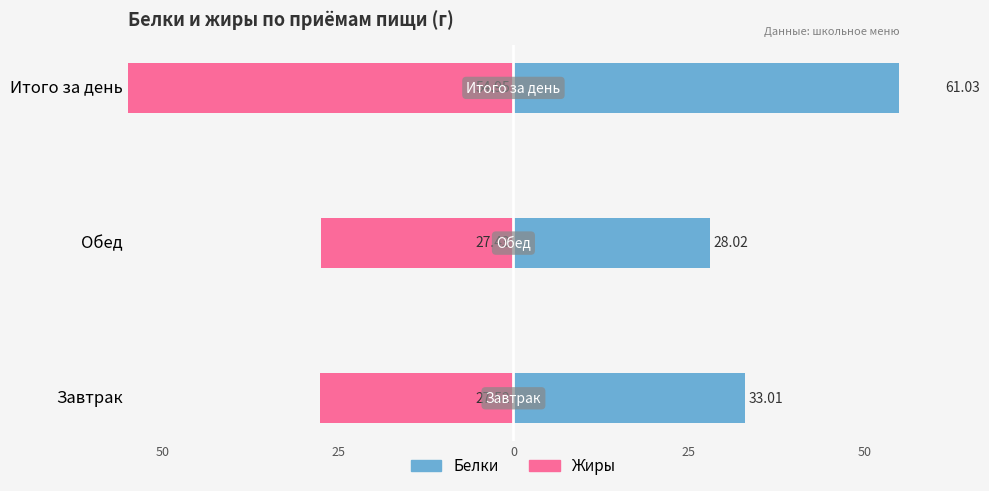

What is the smallest value displayed?

-55.0